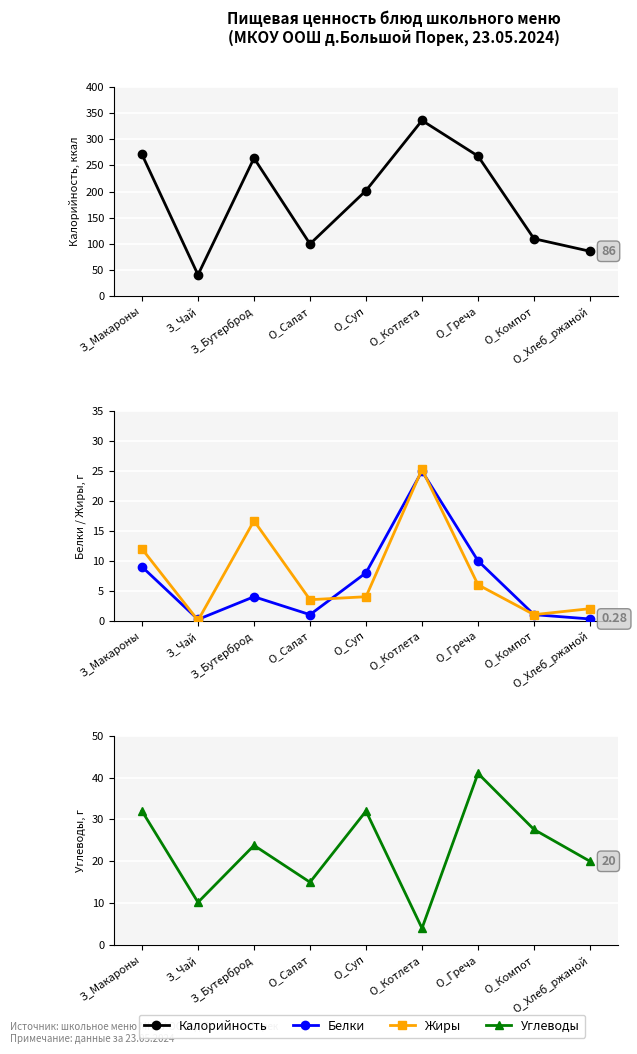

True or false: Калорийность and Белки intersect in this chart.

False